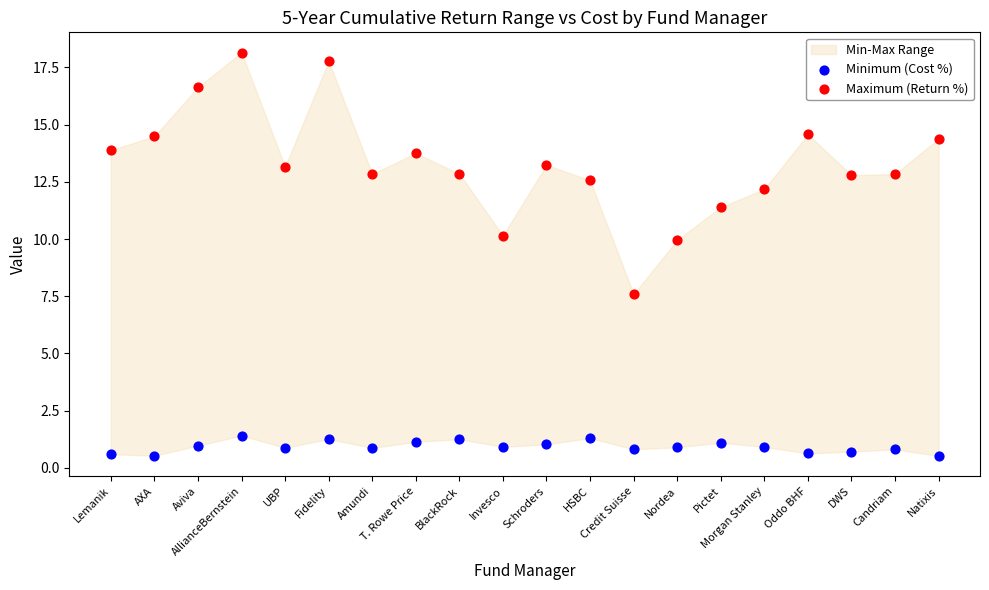

Which series reaches the maximum Y coordinate?

Maximum (Return %)